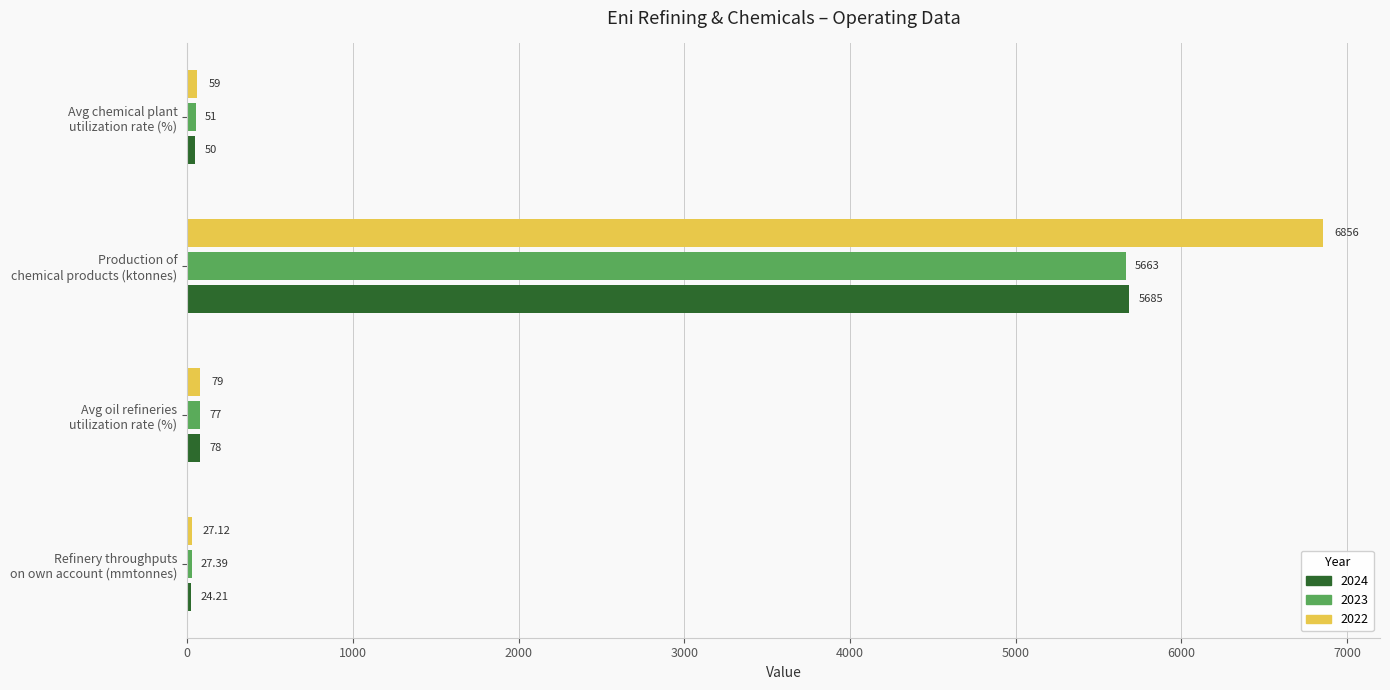

Rank the series at Production of
chemical products (ktonnes) from highest to lowest value.

2022, 2024, 2023